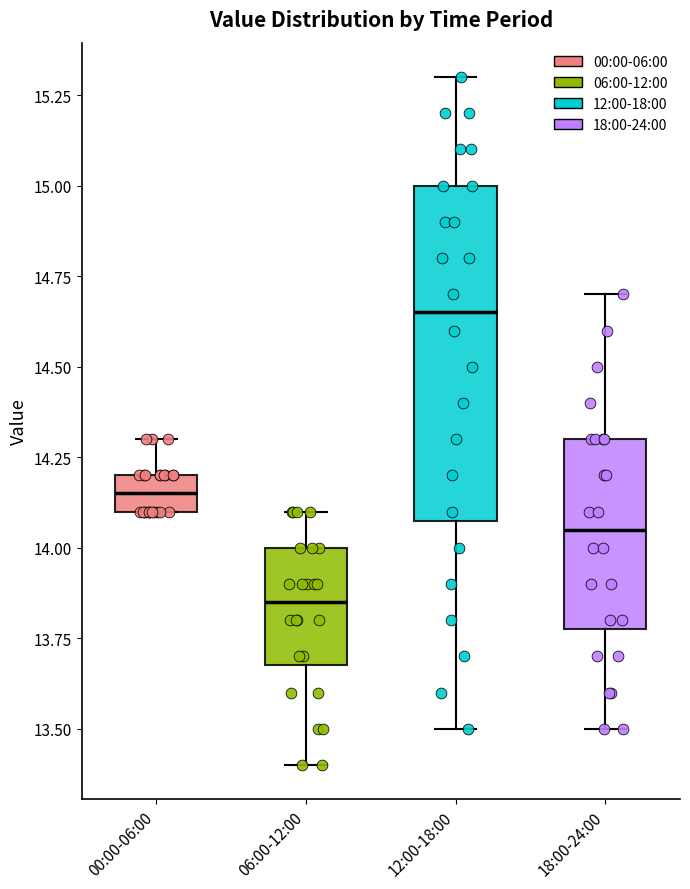

Reading left to right, read every box against the y-axis: the position of its median line, the range the box covers, and the ends of its whiskers. The values are not printed on the chart, so give them approximately, as read against the axis.

00:00-06:00: median 14.15, box 14.10 to 14.20, whiskers 14.10 to 14.30
06:00-12:00: median 13.85, box 13.70 to 14.00, whiskers 13.40 to 14.10
12:00-18:00: median 14.65, box 14.10 to 15.00, whiskers 13.50 to 15.30
18:00-24:00: median 14.05, box 13.80 to 14.30, whiskers 13.50 to 14.70